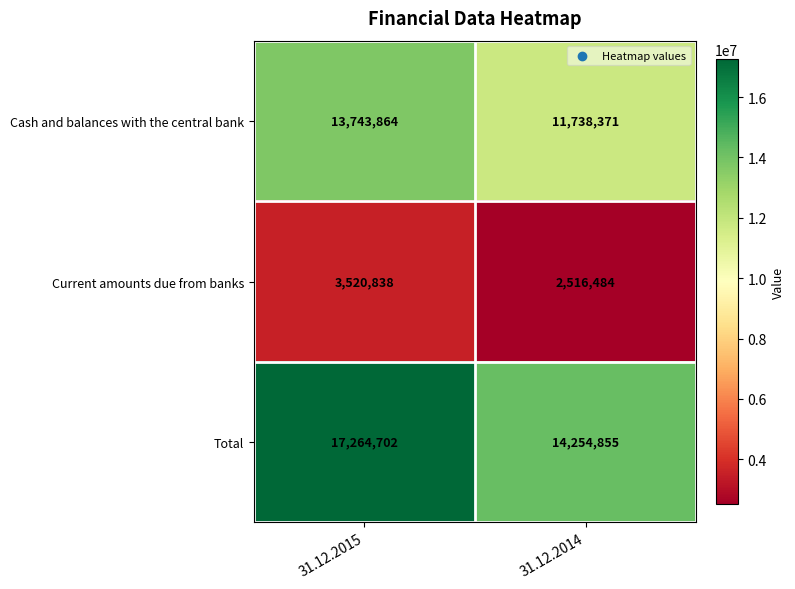

At 31.12.2014, list the series in order from smallest to largest.

Current amounts due from banks, Cash and balances with the central bank, Total